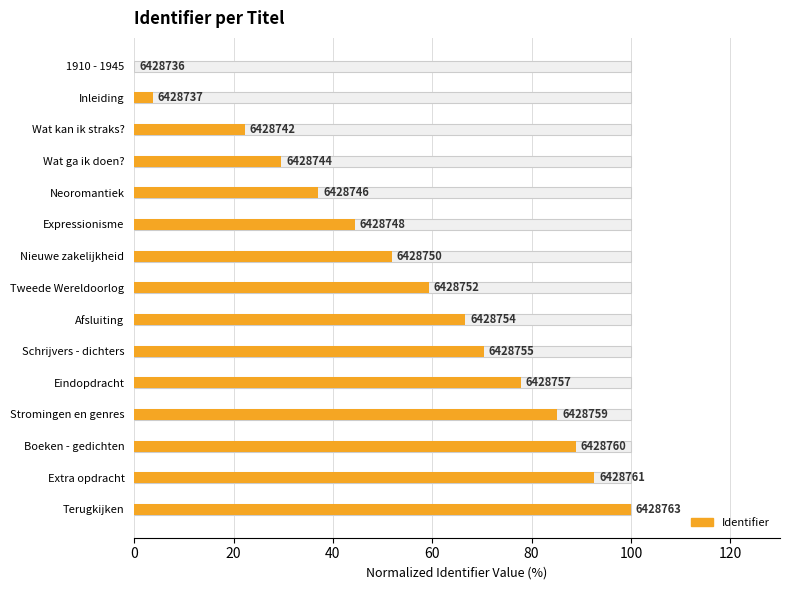

How many positive values are there?

14